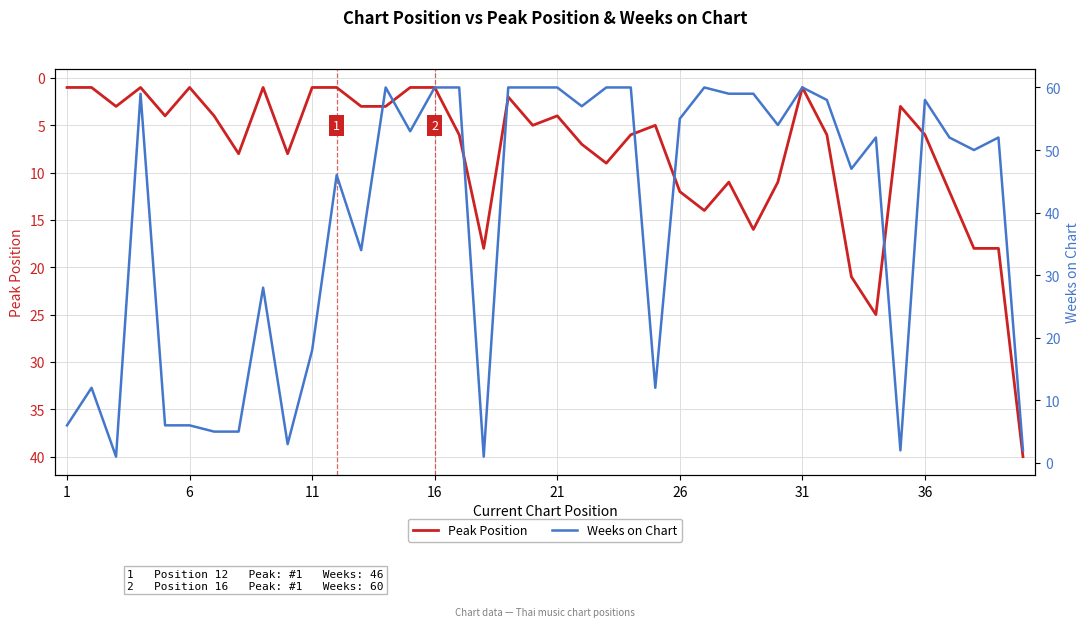

Which series has the largest total across all categories?

Weeks on Chart